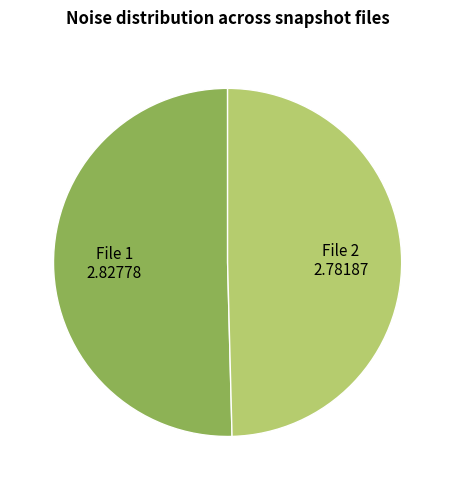

Does any single category account for the majority?

Yes